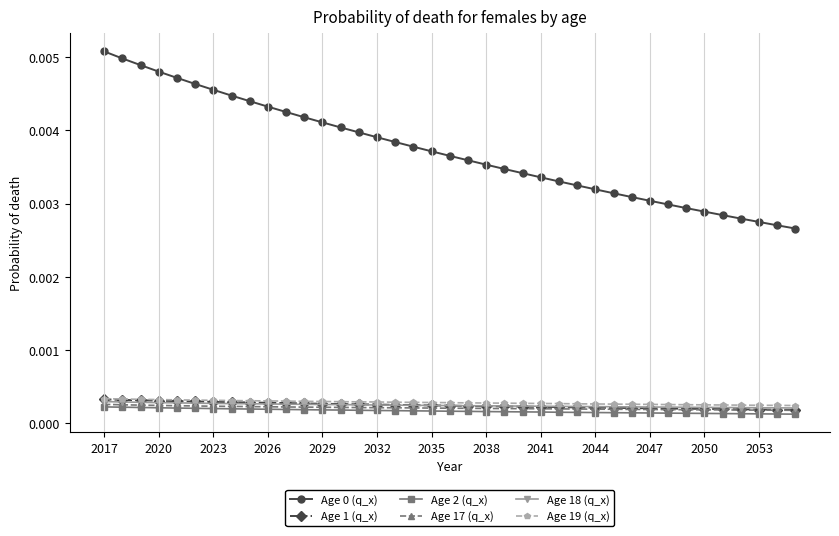

True or false: Age 2 (q_x) and Age 18 (q_x) intersect in this chart.

False